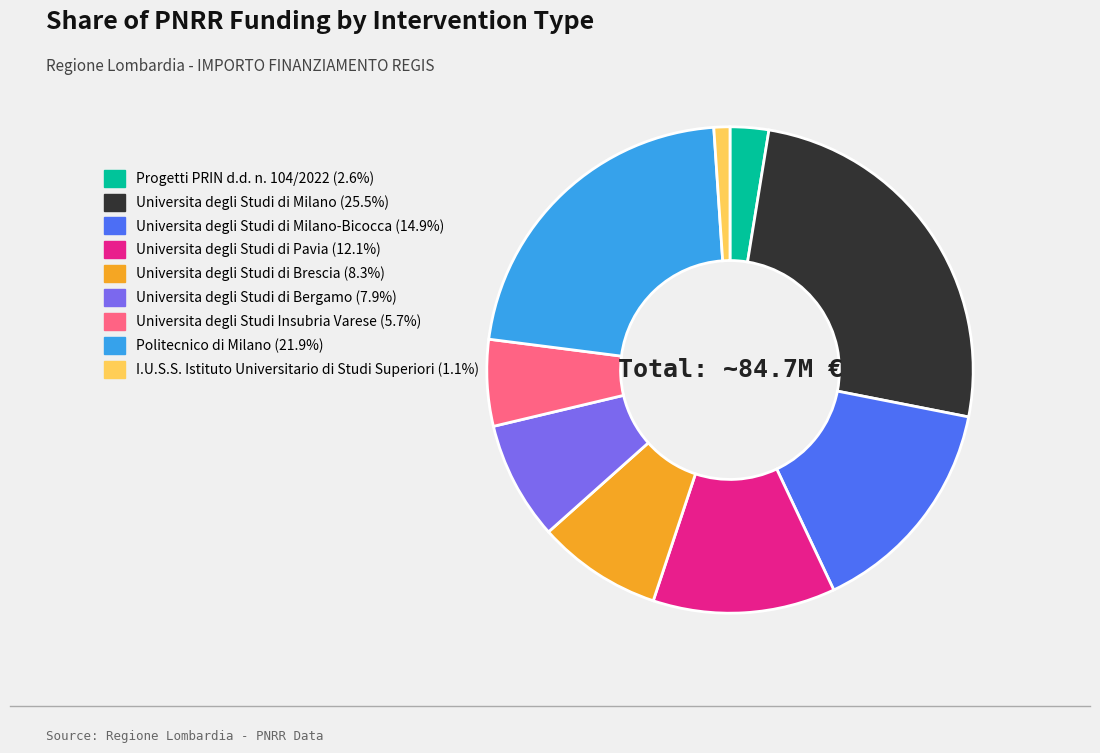

Does any single category account for the majority?

No